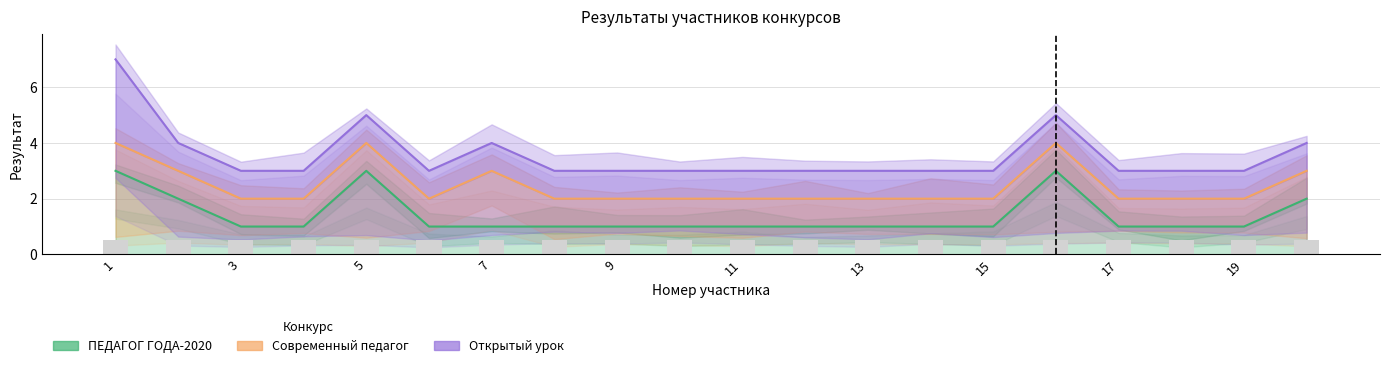

Reading left to right, list all the values displayed in this chart.

ПЕДАГОГ ГОДА-2020: 3	2	1	1	3	1	1	1	1	1	1	1	1	1	1	3	1	1	1	2
Современный педагог: 4	3	2	2	4	2	3	2	2	2	2	2	2	2	2	4	2	2	2	3
Открытый урок: 7	4	3	3	5	3	4	3	3	3	3	3	3	3	3	5	3	3	3	4